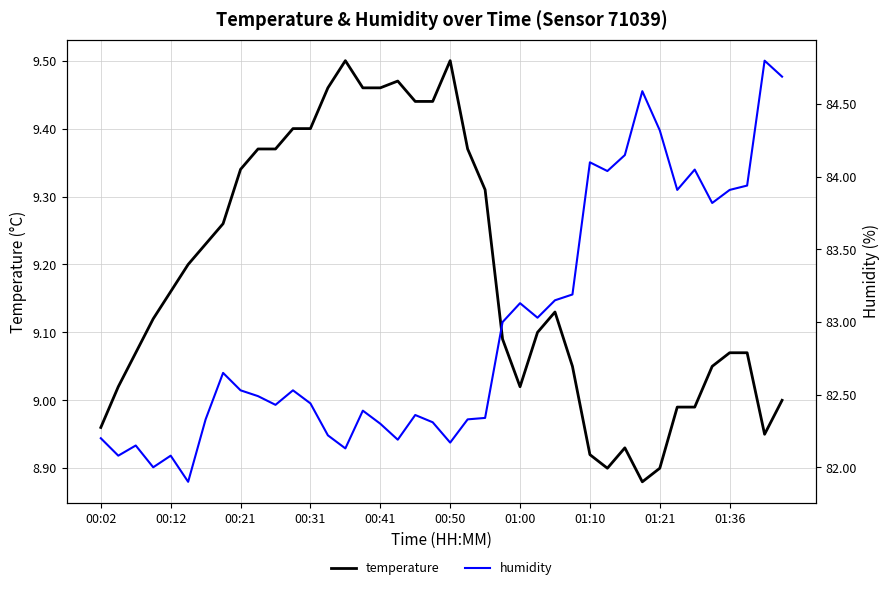

How many lines are shown in the chart?

2